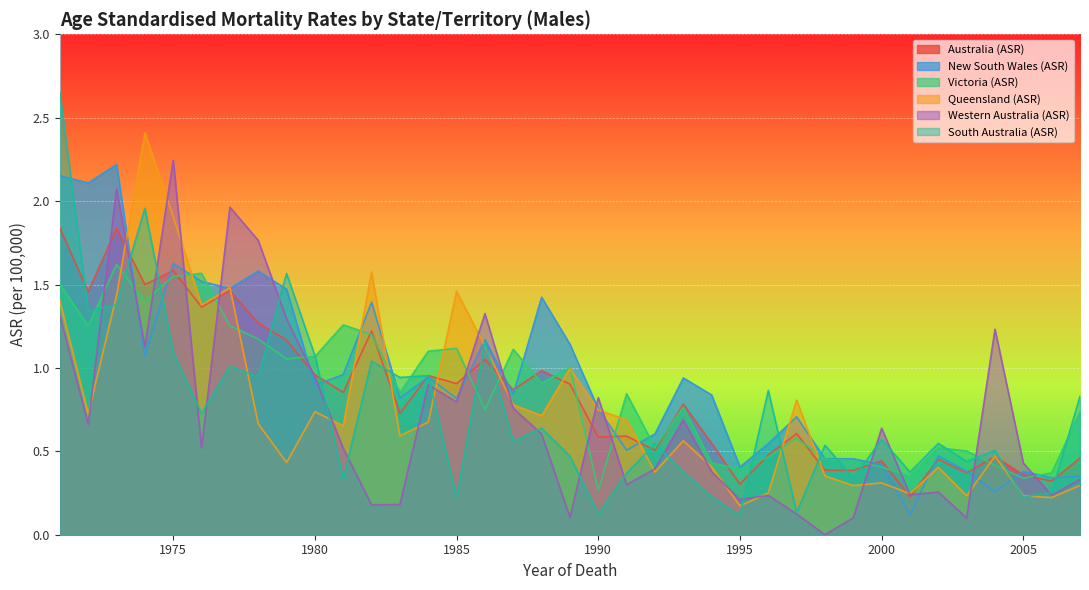

What is the spread (max minus min) of values at 1974?

1.3